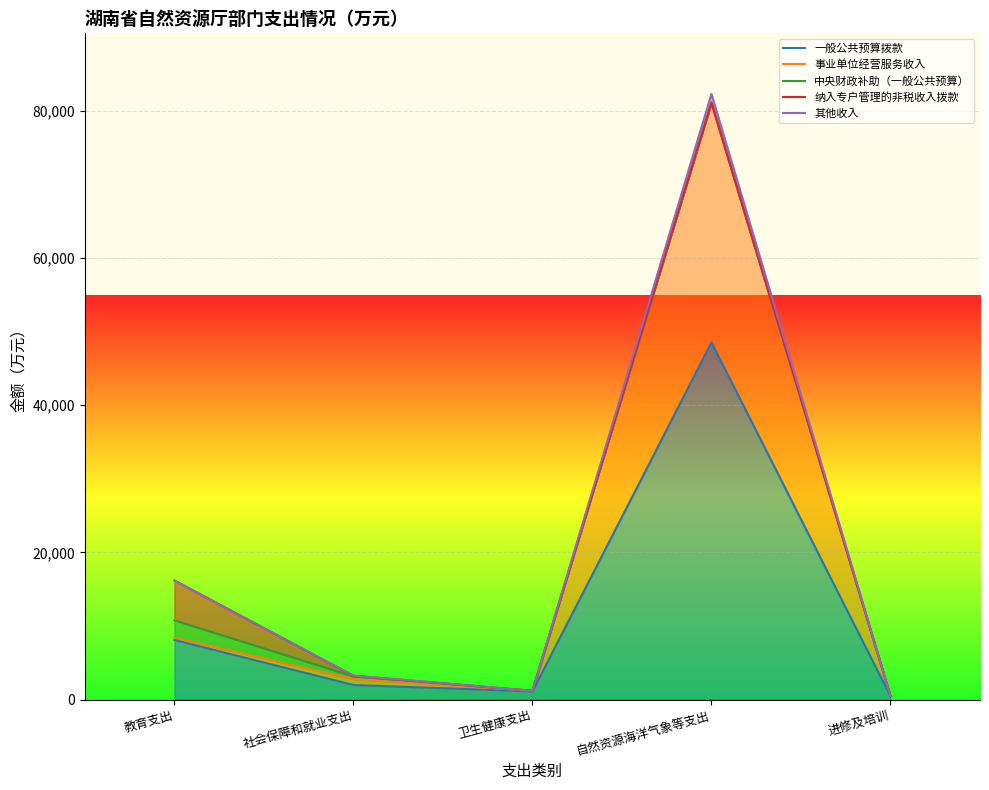

What is the minimum value for 纳入专户管理的非税收入拨款?

465.0